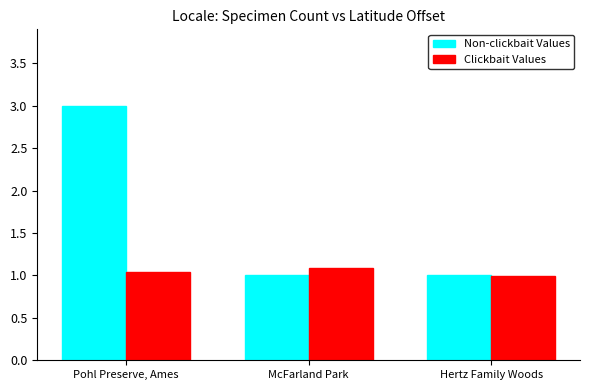

How many data points in Clickbait Values are above 1?

2